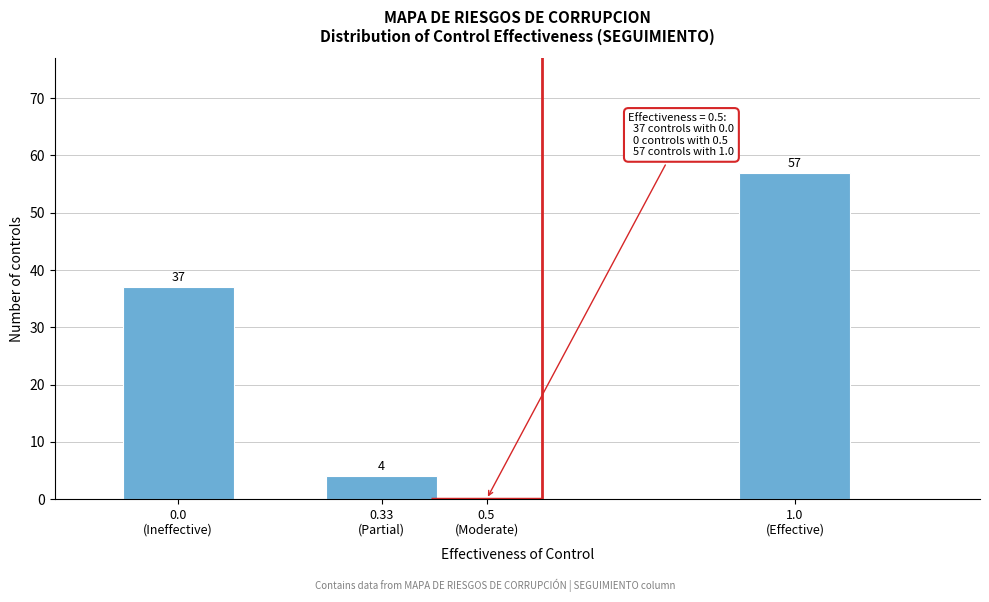

What is the maximum value shown in the chart?

57